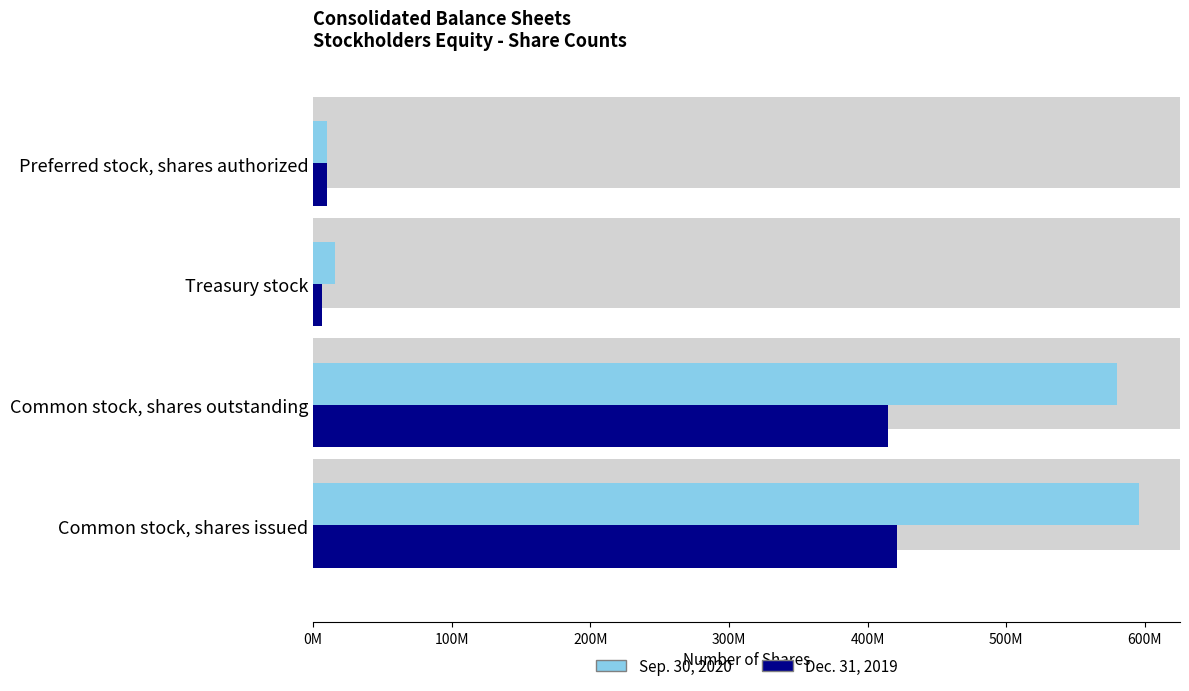

How many series are shown in this chart?

2